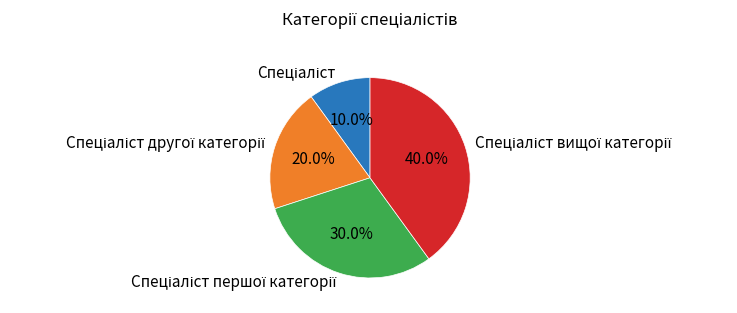

Is there any slice that represents more than half of the pie?

No